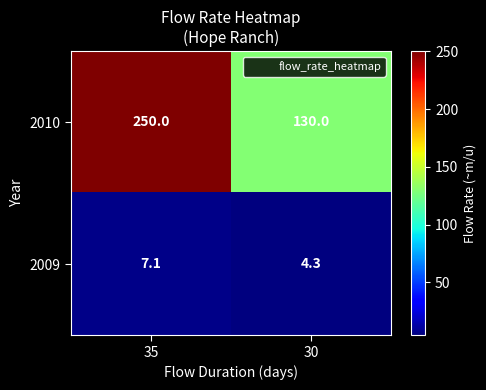

Reading left to right, what are all the values shown in this chart?

2010: 250.0	130.0
2009: 7.1	4.3